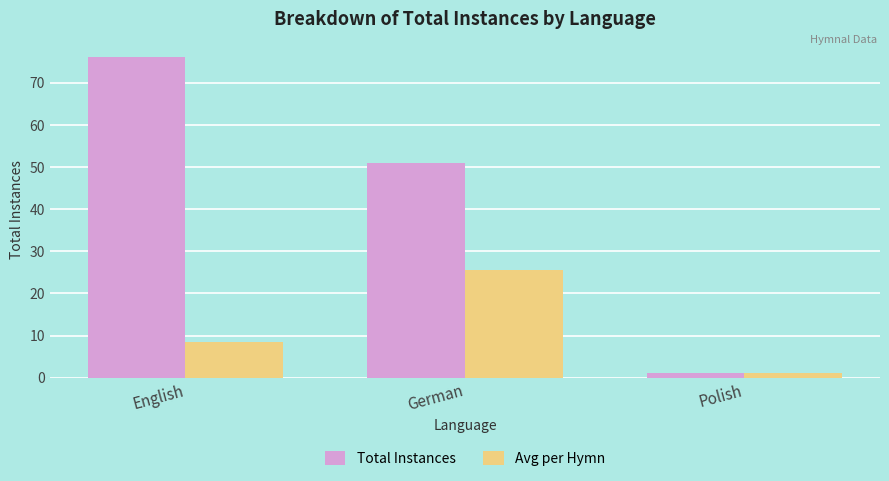

What is the label of the 3rd bar from the left?

Polish